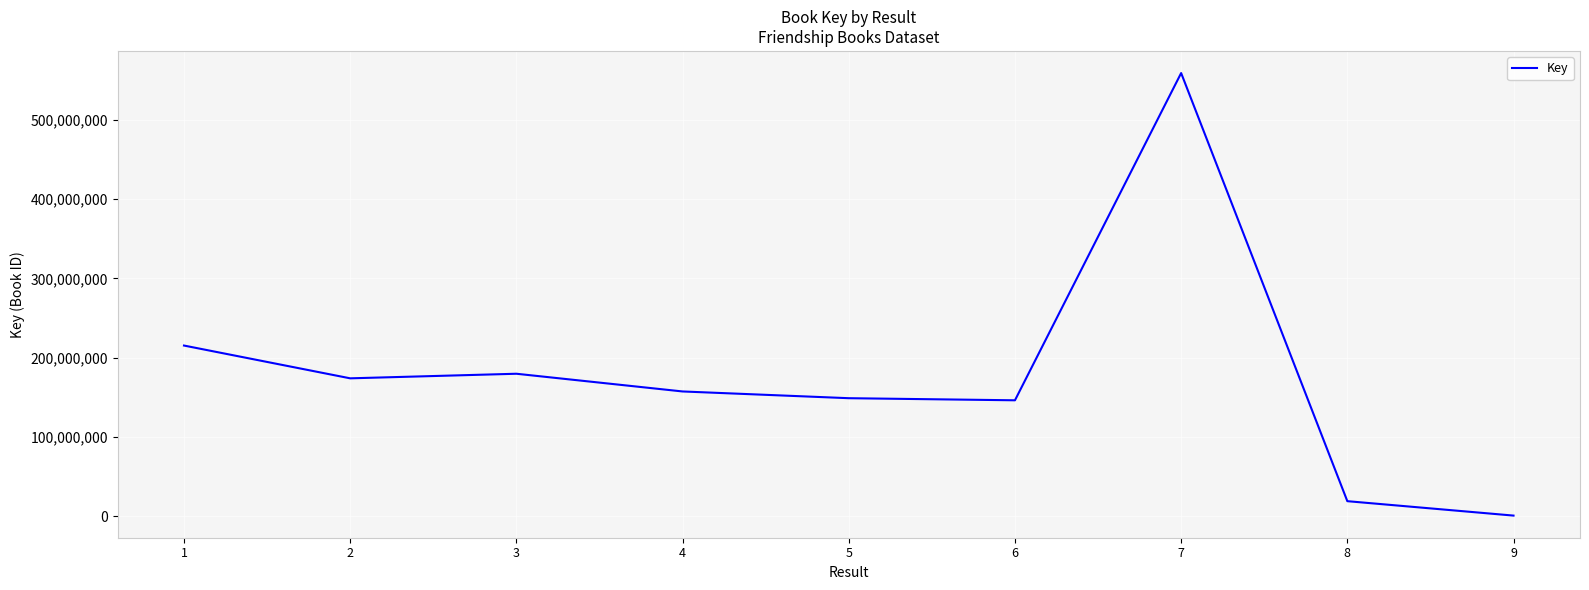

At which category does the data reach its first local valley?

2